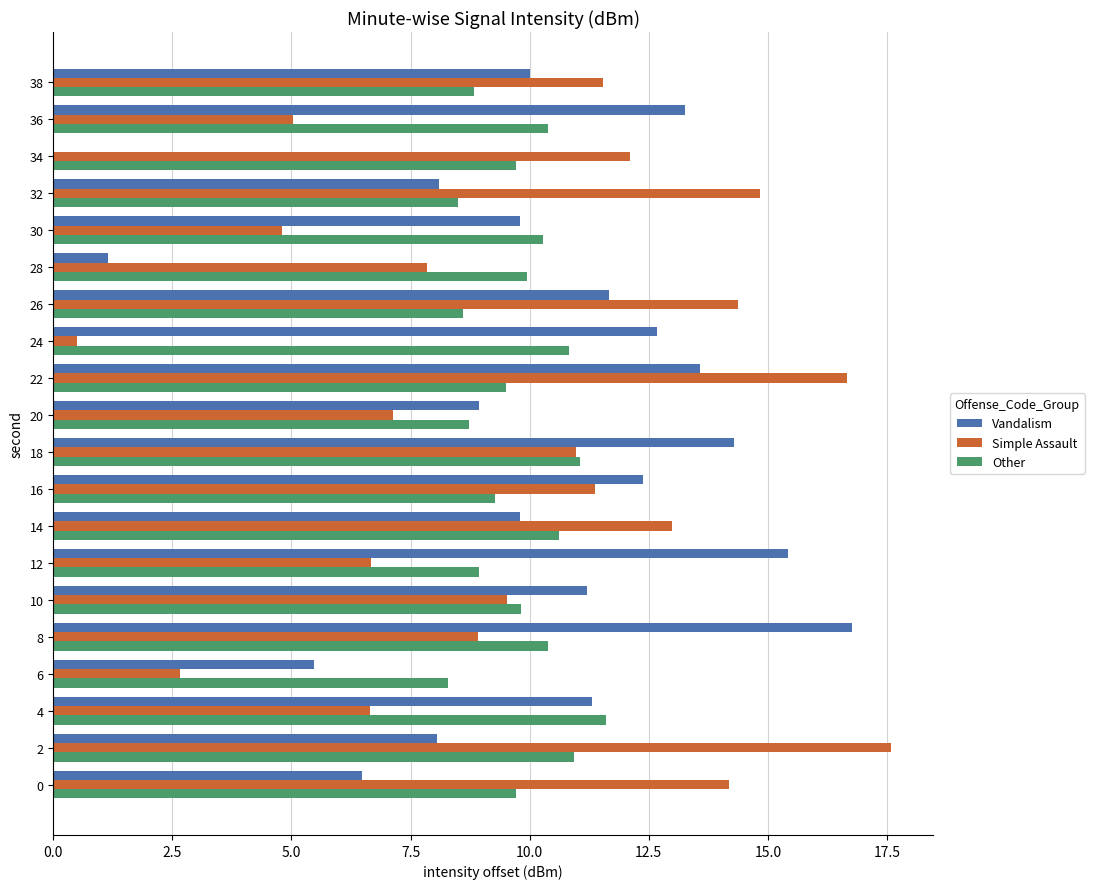

What is the sum of the Simple Assault values at 38 and 20?

18.7